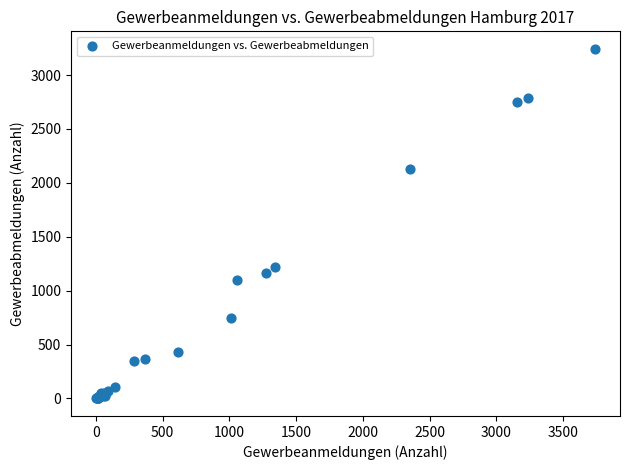

What Y value in the scatter plot is closest to 1621?

1218